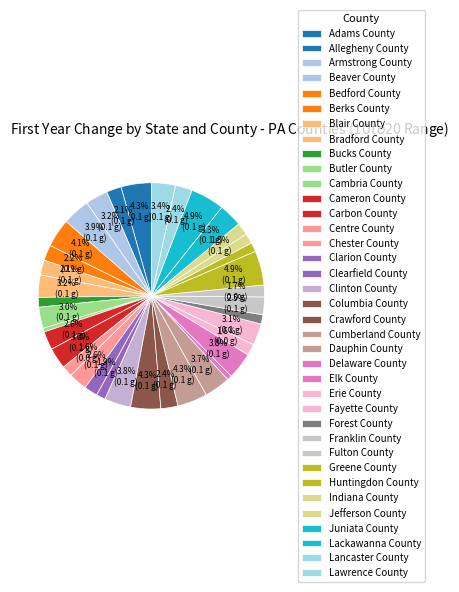

How many slices are in this pie chart?

37